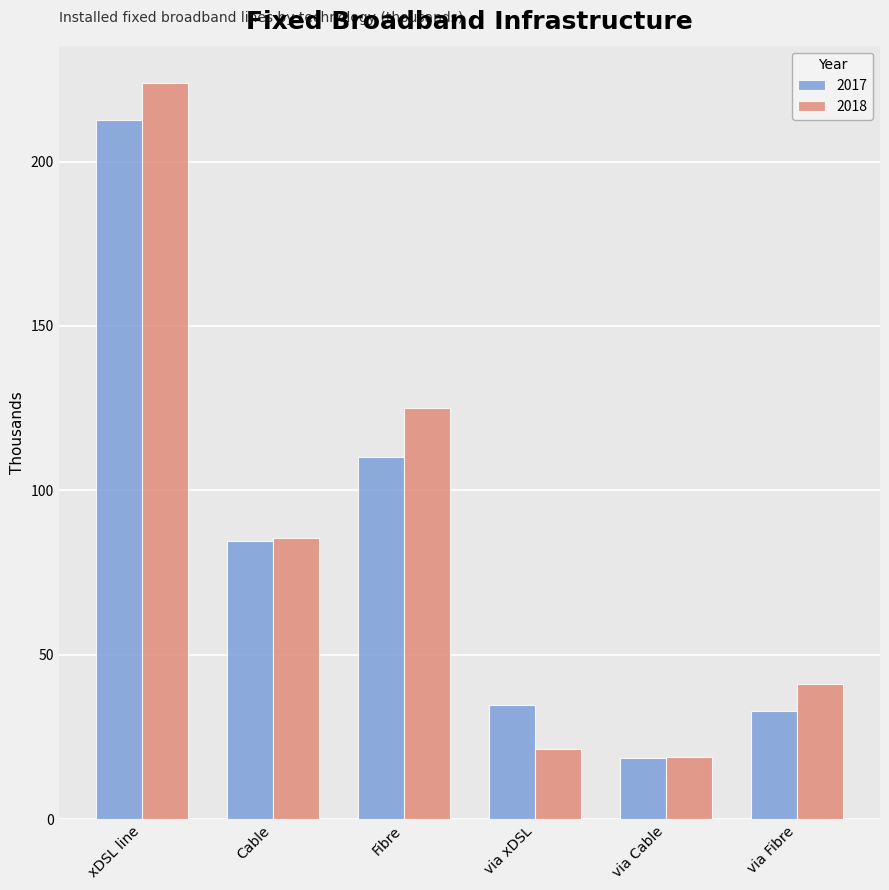

What is the difference between the maximum and second lowest values in the 2018 series?

202.5